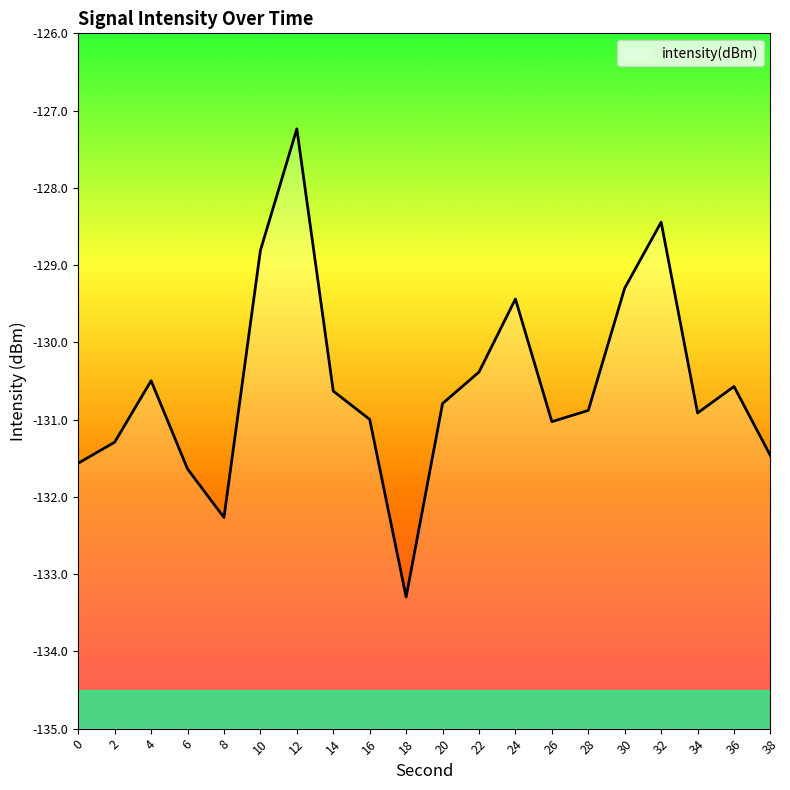

Rank the categories by value from lowest to highest.

18, 8, 6, 0, 38, 2, 26, 16, 34, 28, 20, 14, 36, 4, 22, 24, 30, 10, 32, 12